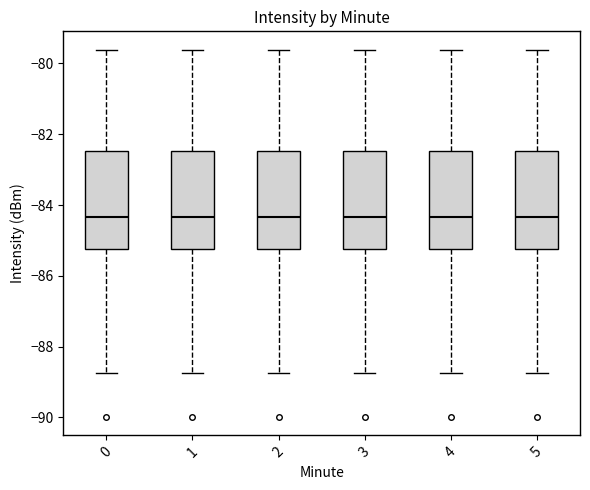

Reading left to right, read every box against the y-axis: the position of its median line, the range the box covers, and the ends of its whiskers. The values are not printed on the chart, so give them approximately, as read against the axis.

0: median -84.4, box -85.2 to -82.4, whiskers -88.8 to -79.6
1: median -84.4, box -85.2 to -82.4, whiskers -88.8 to -79.6
2: median -84.4, box -85.2 to -82.4, whiskers -88.8 to -79.6
3: median -84.4, box -85.2 to -82.4, whiskers -88.8 to -79.6
4: median -84.4, box -85.2 to -82.4, whiskers -88.8 to -79.6
5: median -84.4, box -85.2 to -82.4, whiskers -88.8 to -79.6